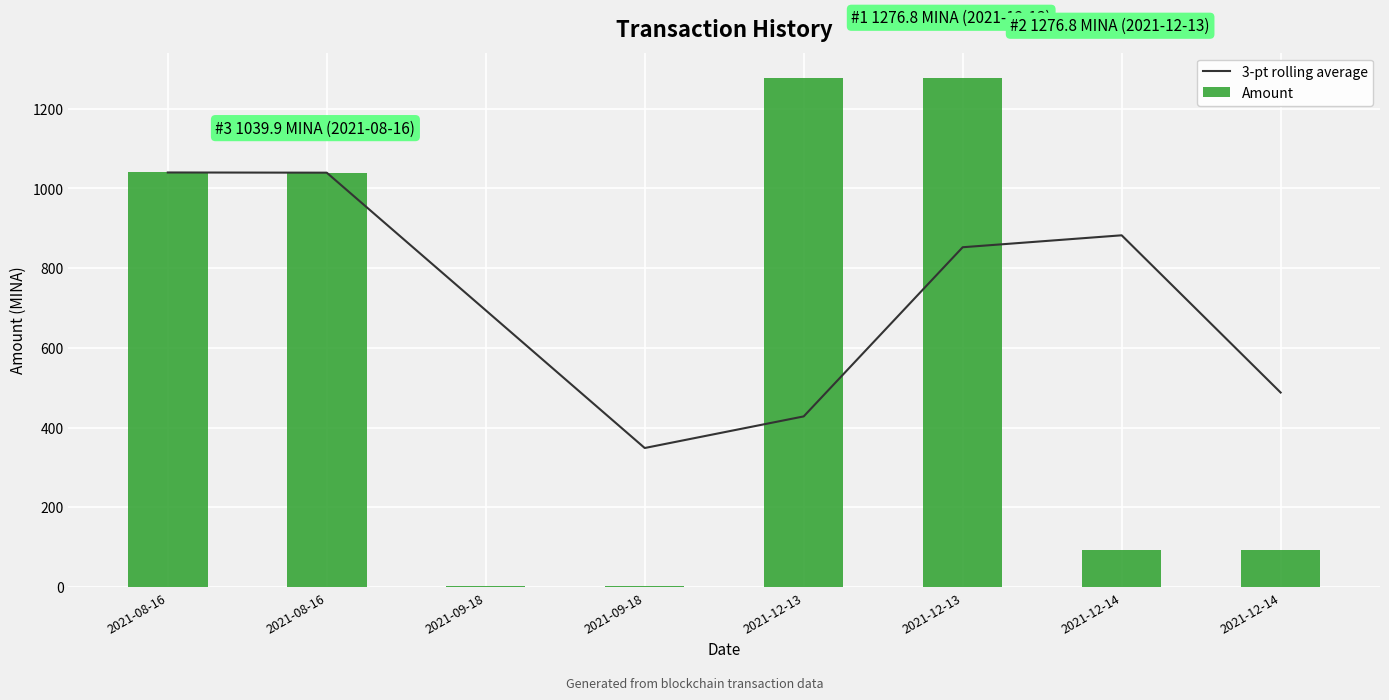

The 3-pt rolling average series shows 882.3 at 2021-12-14. True or false?

True